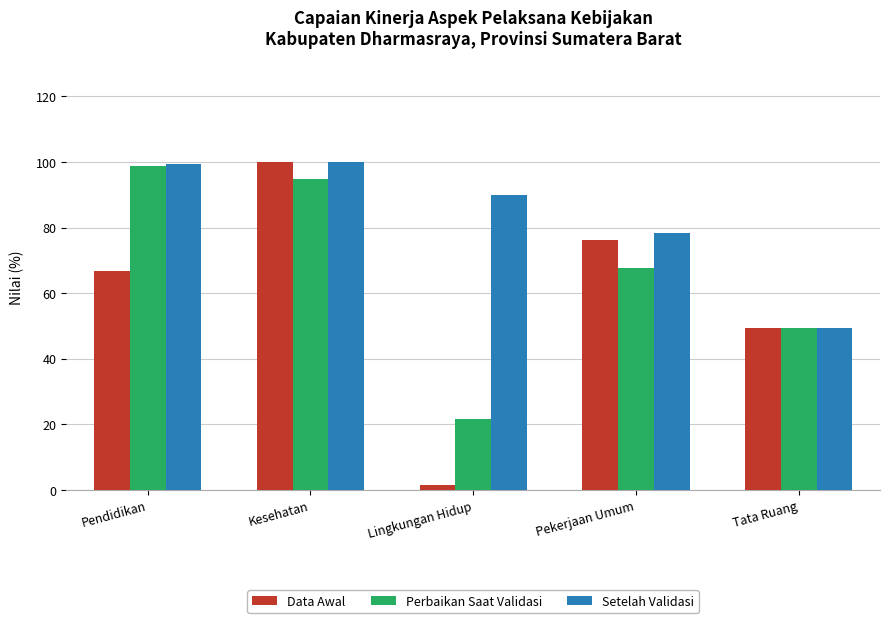

List the series in order of their overall mean, lowest first.

Data Awal, Perbaikan Saat Validasi, Setelah Validasi